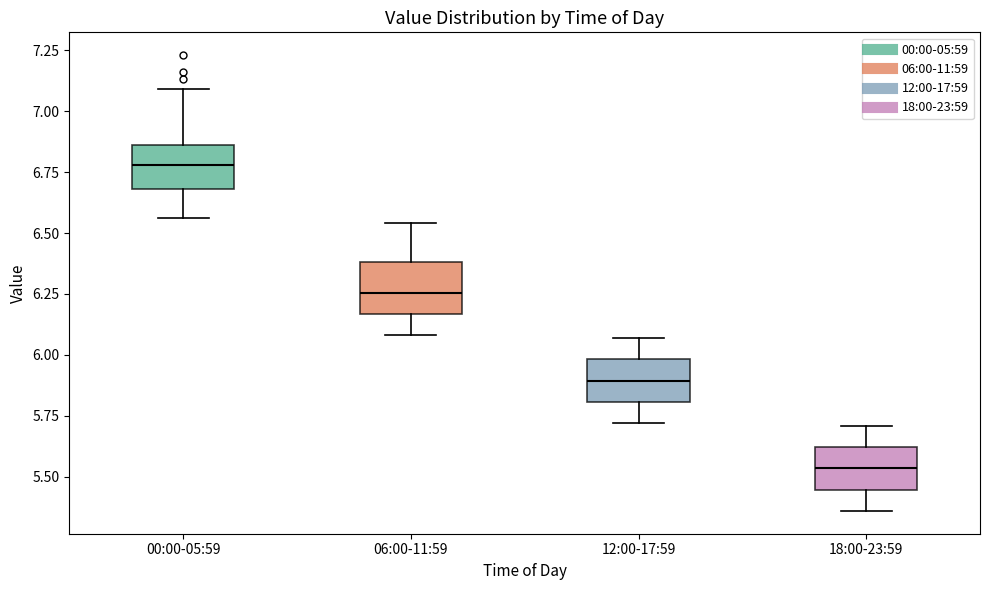

Which box has the lowest median line?

18:00-23:59